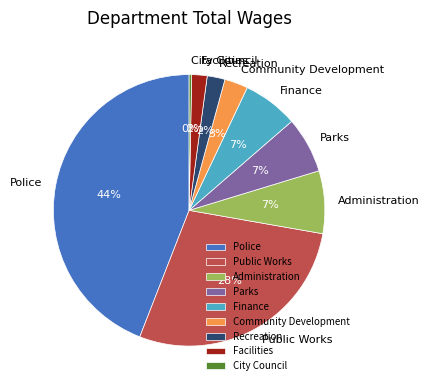

Does City Council represent more than half of the total?

No